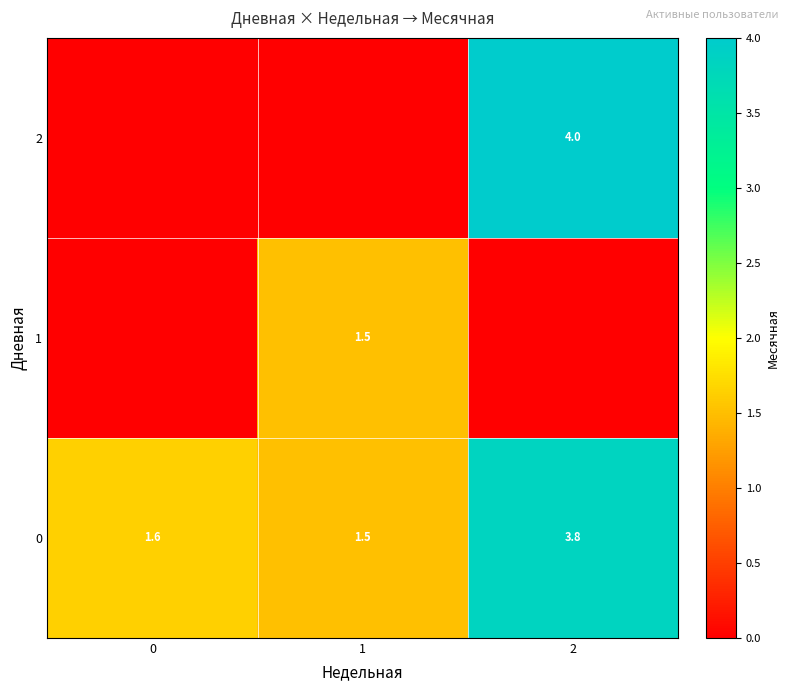

Is it true that 0 equals 5.0 at 2?

False